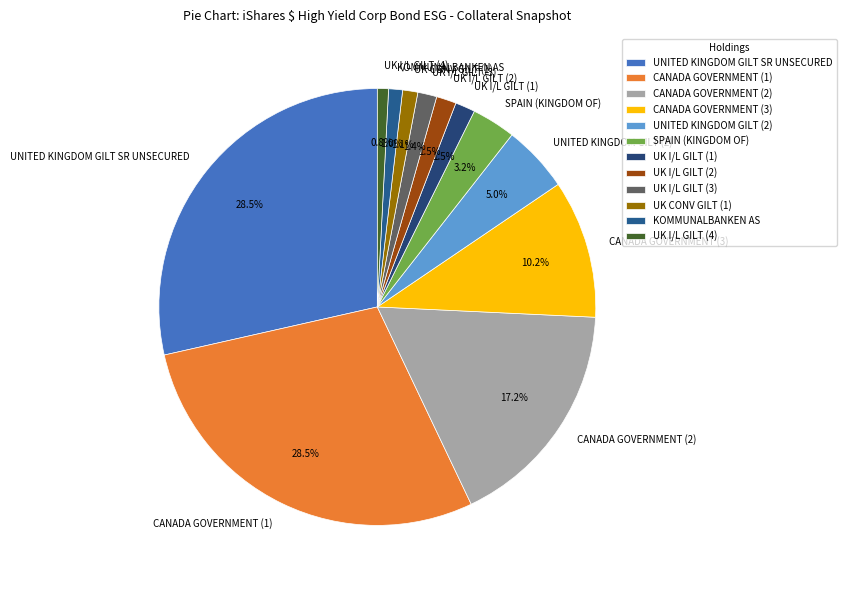

To the nearest percent, what is the combined percentage of SPAIN (KINGDOM OF) and CANADA GOVERNMENT (1)?

32%